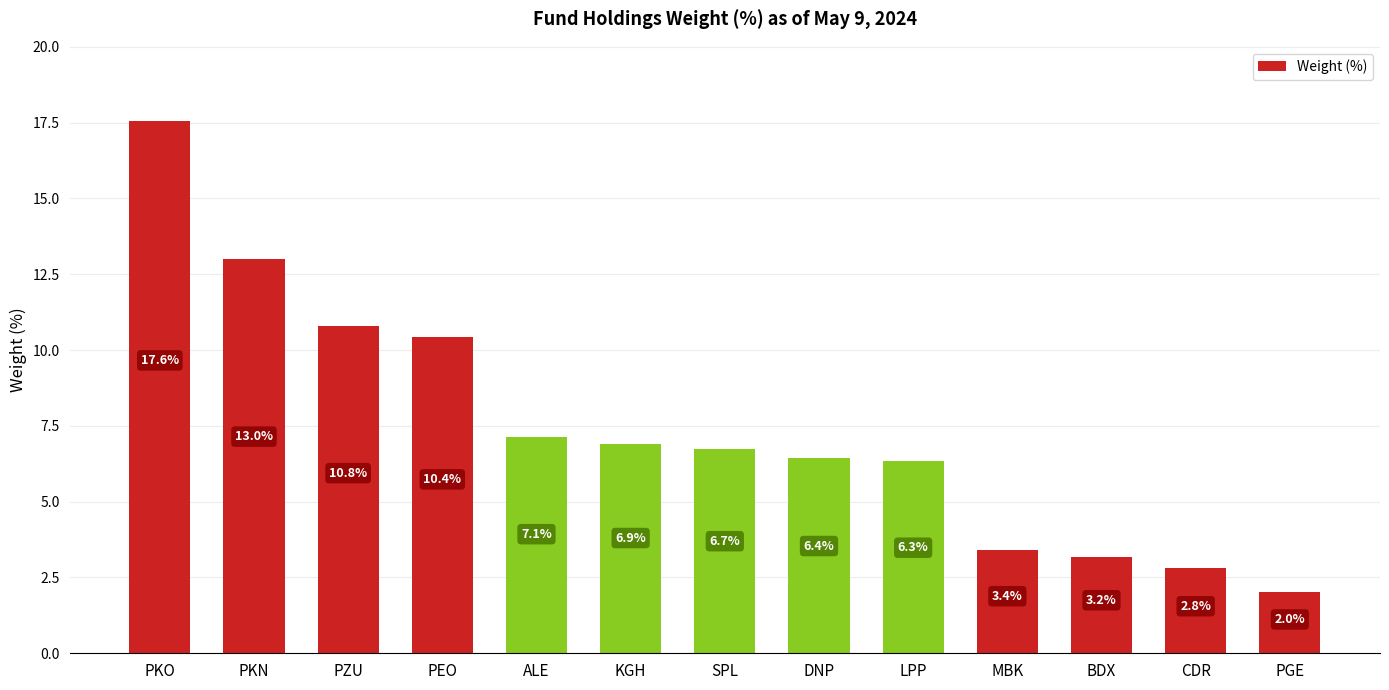

Is it true that the value at PZU is 10.8?

True